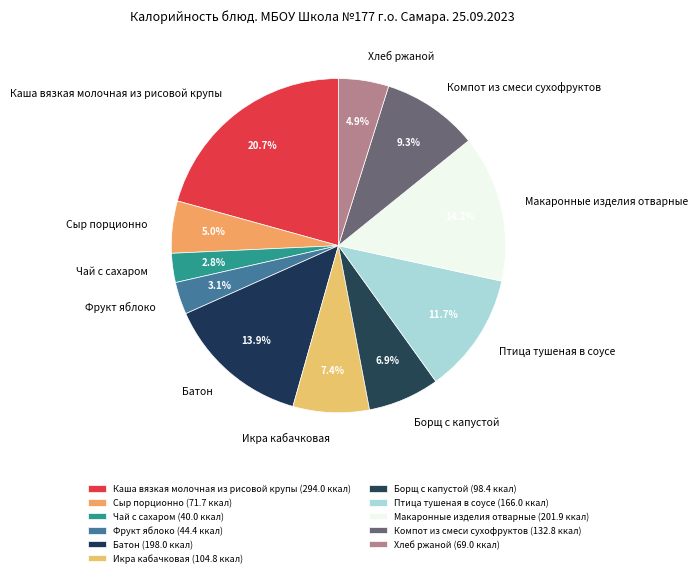

The Каша вязкая молочная из рисовой крупы slice represents 35% of the pie. True or false?

False